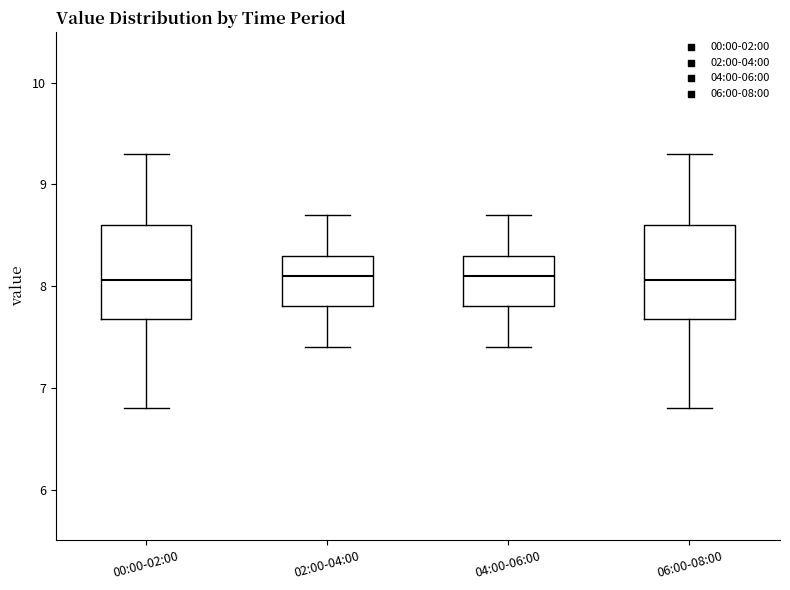

Where does the upper whisker of the box for 00:00-02:00 end on the y-axis? The values are not printed on the chart, so give them approximately, as read against the axis.

9.3